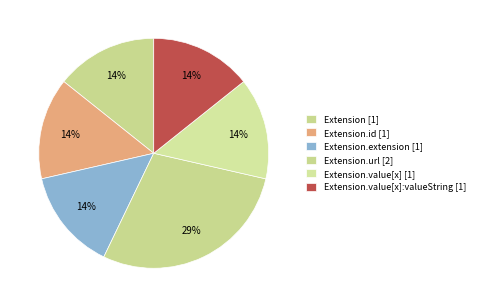

Rank the categories by value from highest to lowest.

Extension.url, Extension, Extension.id, Extension.extension, Extension.value[x], Extension.value[x]:valueString